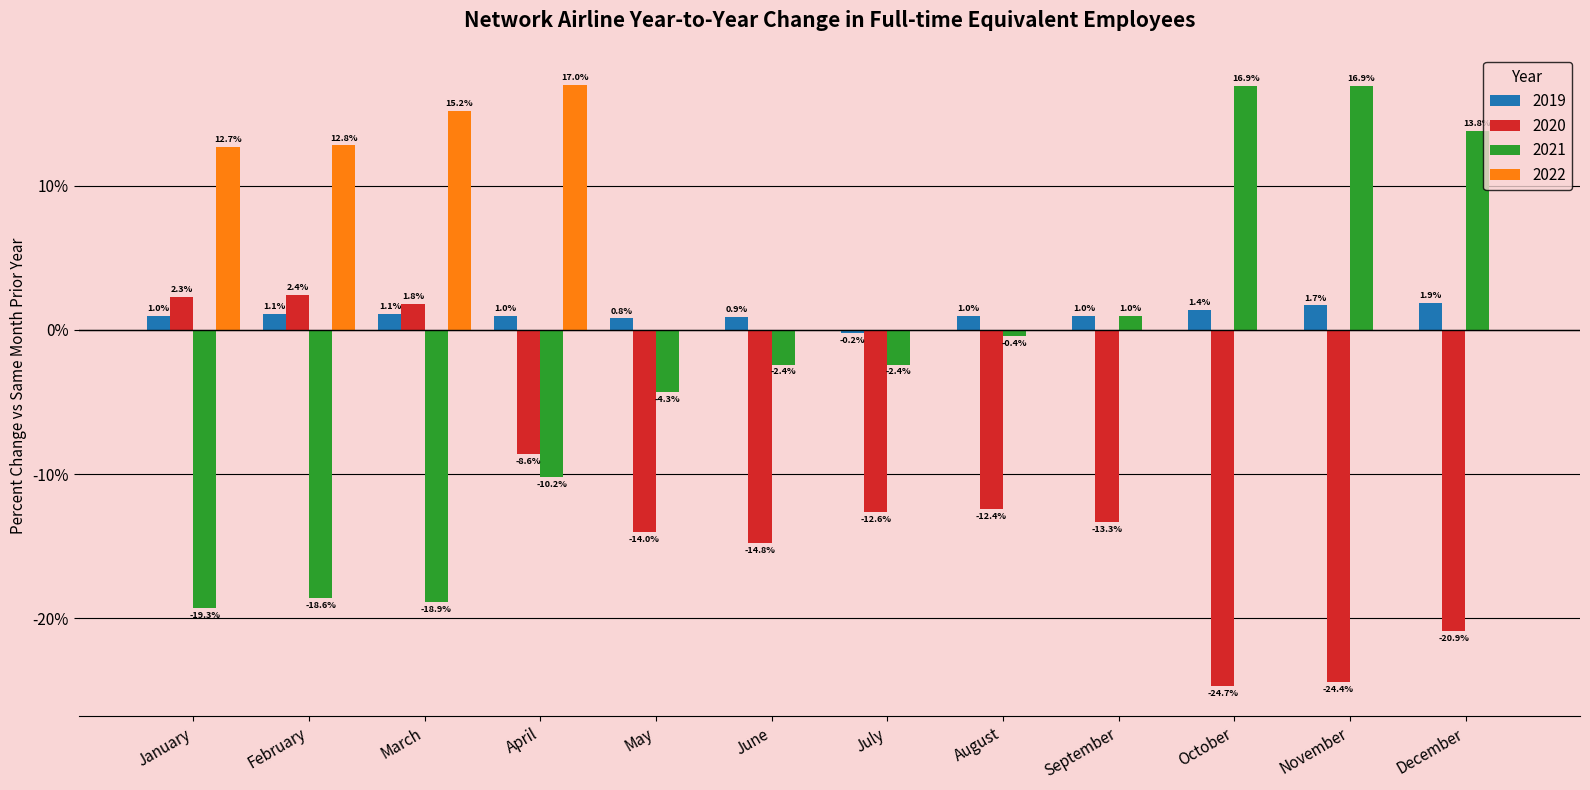

The 2021 series shows 16.9 at October. True or false?

True